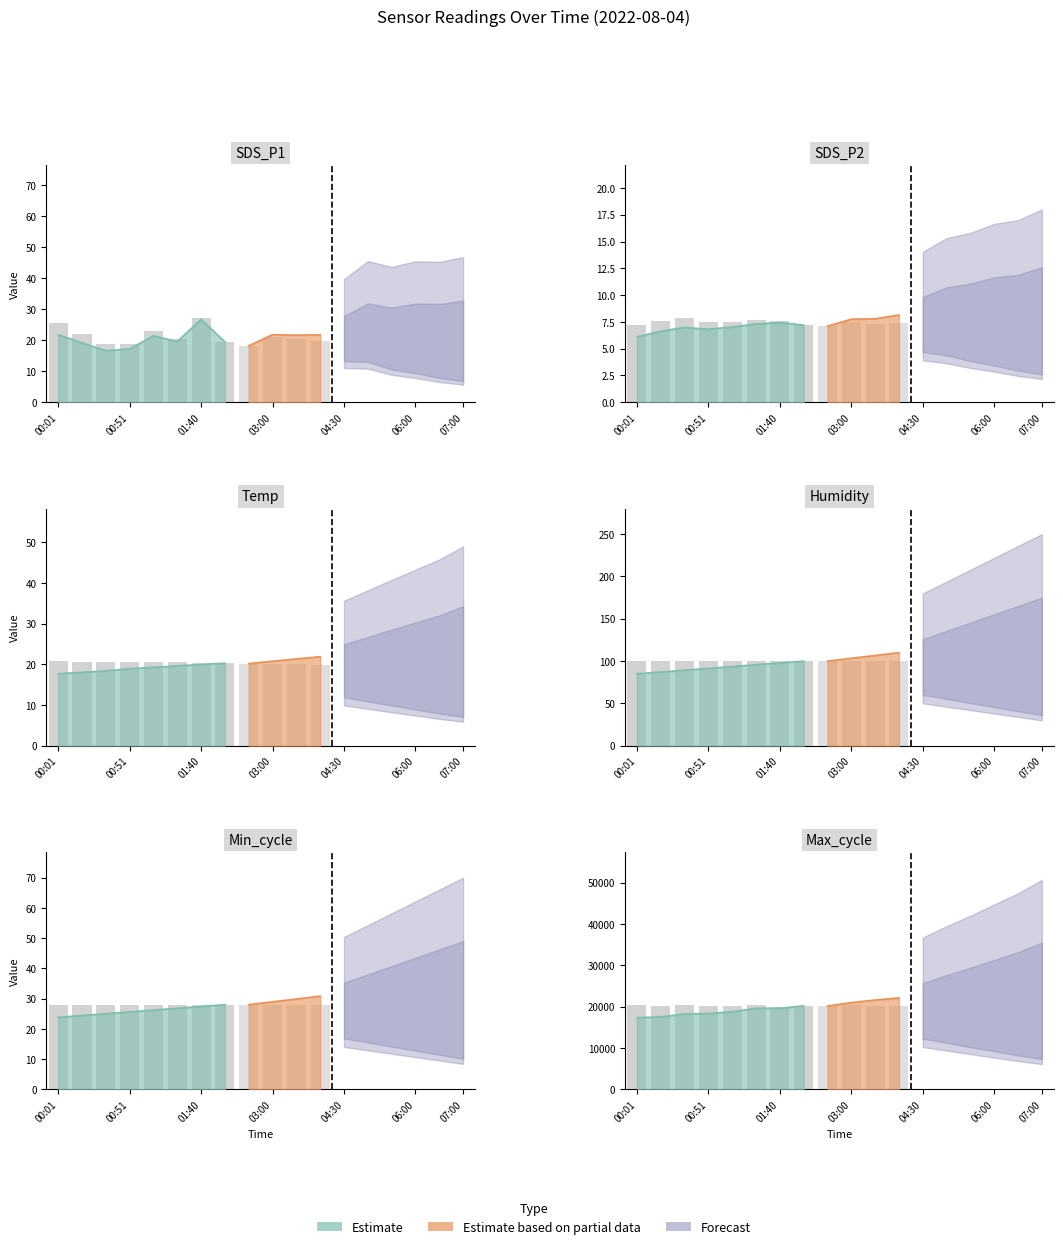

What is the label of the 1st bar from the left?

00:01